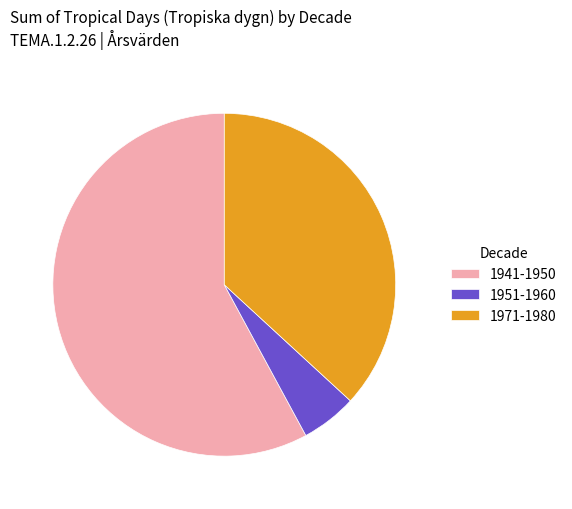

Which category accounts for the majority?

1941-1950